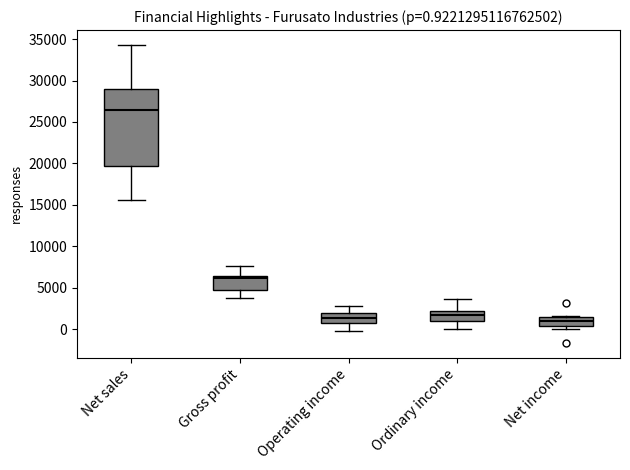

Which box has the highest median line?

Net sales